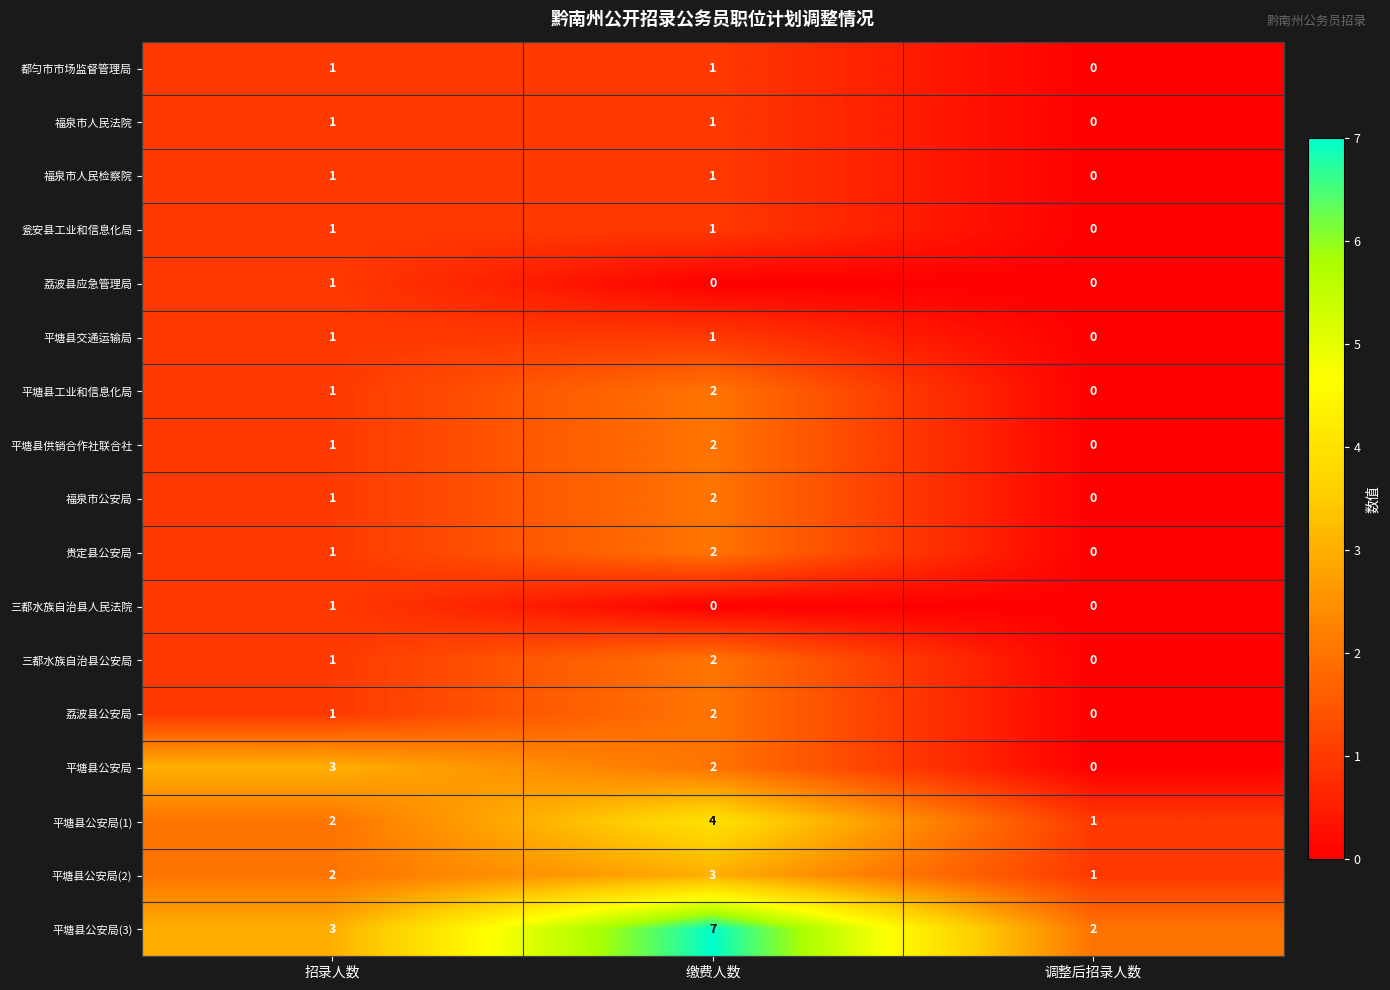

At which category does the chart reach its peak across all series?

缴费人数